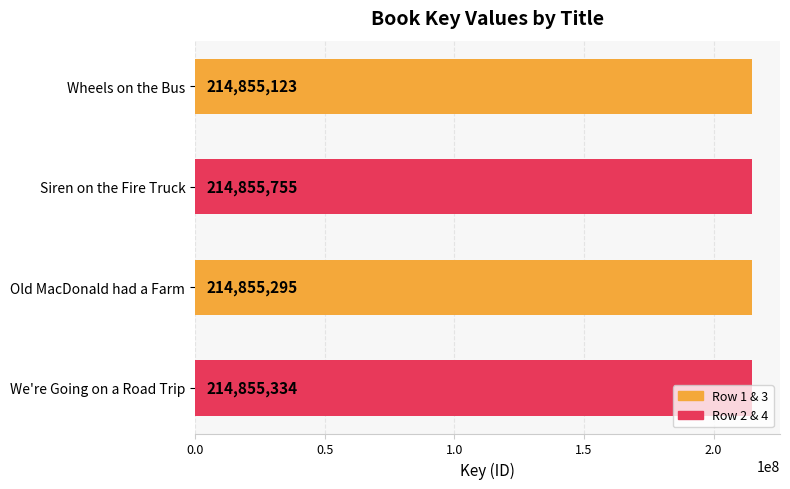

What is the value of the 3rd bar from the top?

214855295